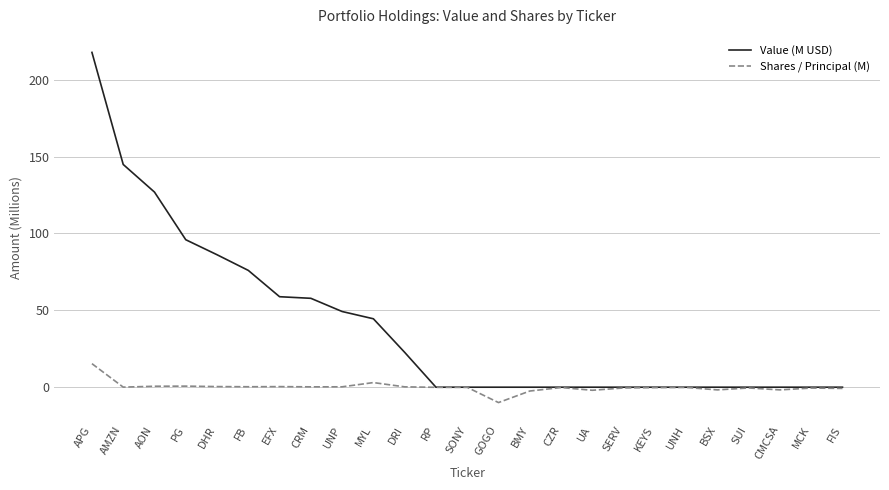

The Value (M USD) series shows 205.1 at AON. True or false?

False